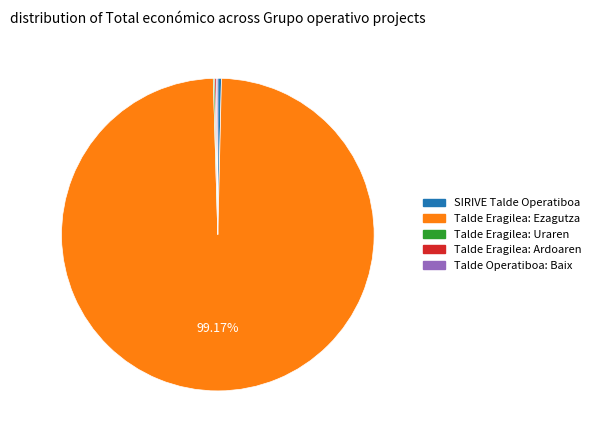

Does Talde Eragilea: Ezagutza account for over 50% of the chart?

Yes